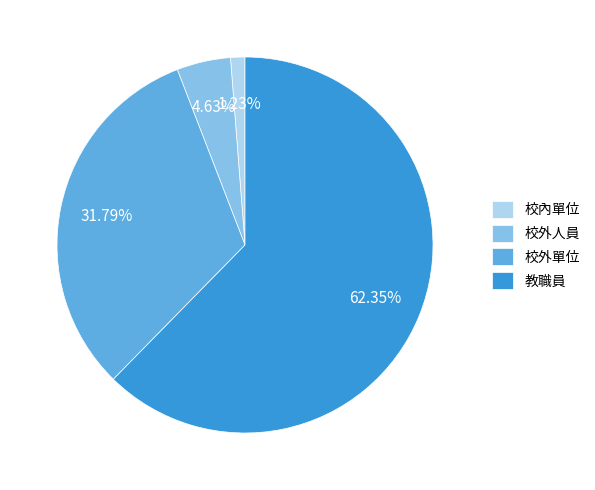

Between 校外人員 and 教職員, which is larger?

教職員